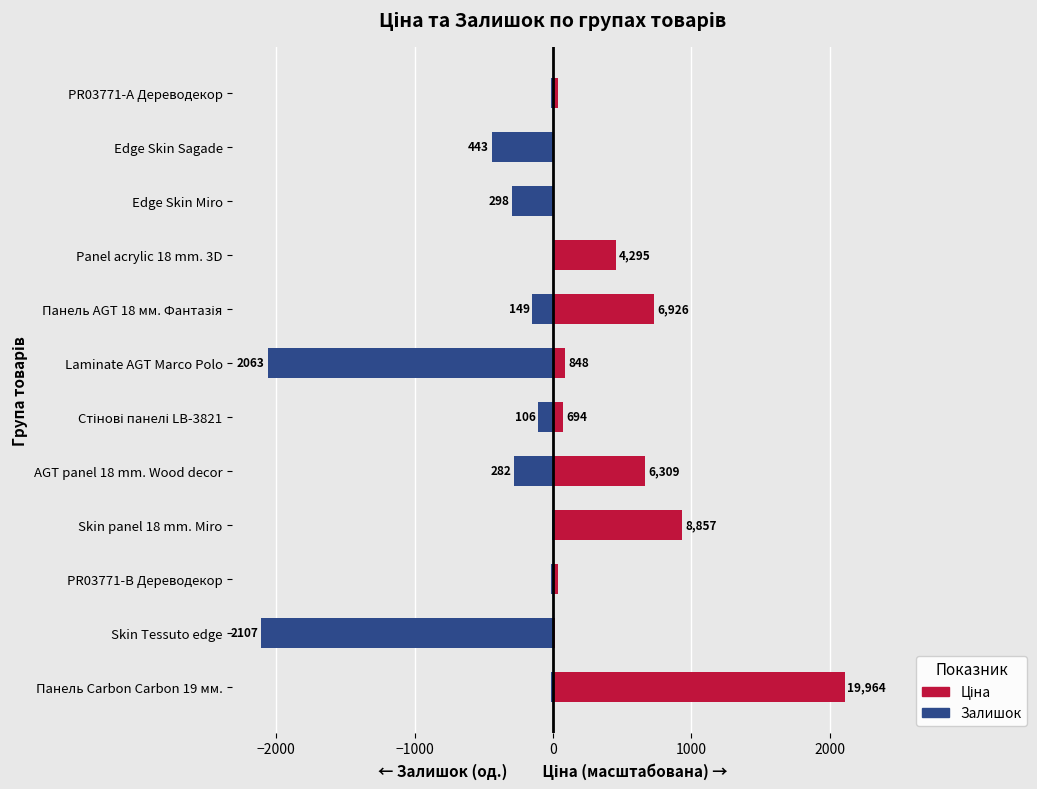

Is the value of Залишок at Edge Skin Sagade greater than the value of Ціна (масштабована) at Skin Tessuto edge?

No